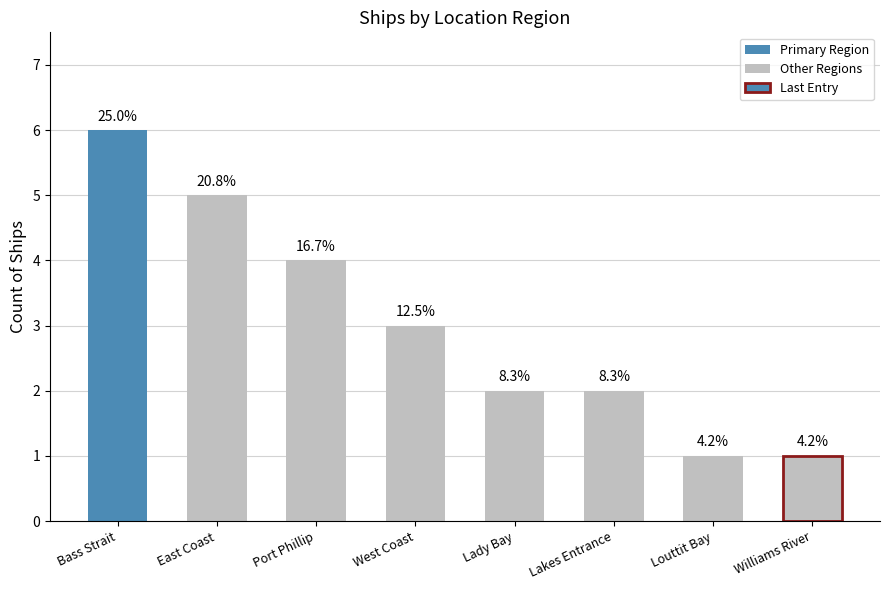

Where is the data nearest to the value 3?

West Coast